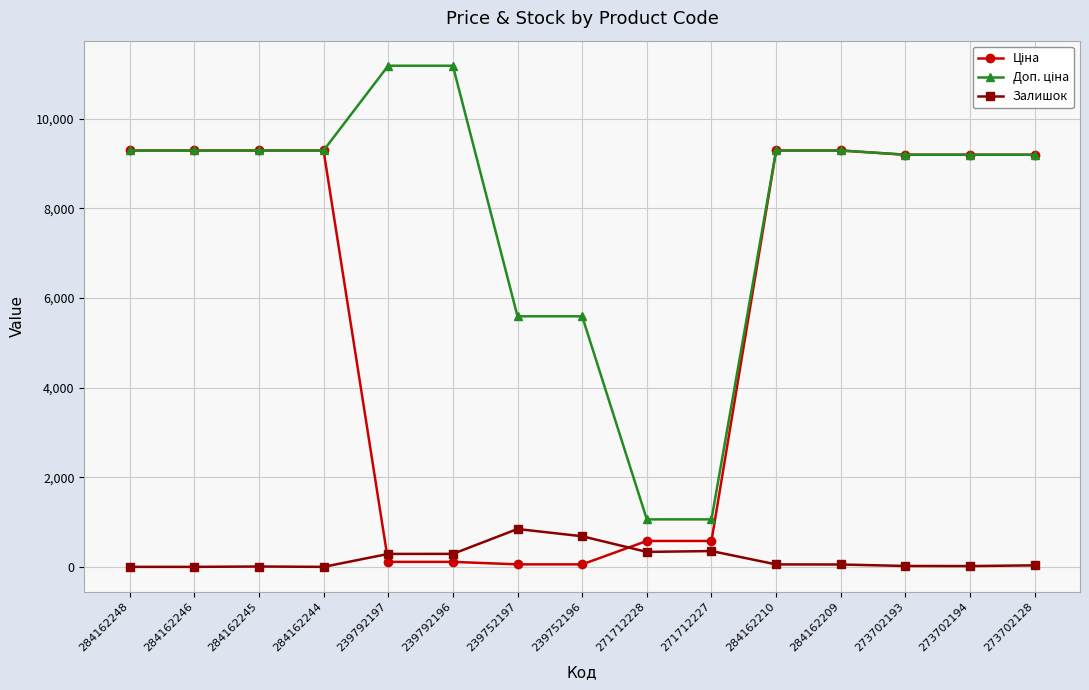

What is the difference between the highest and lowest values at 271712228?

726.0